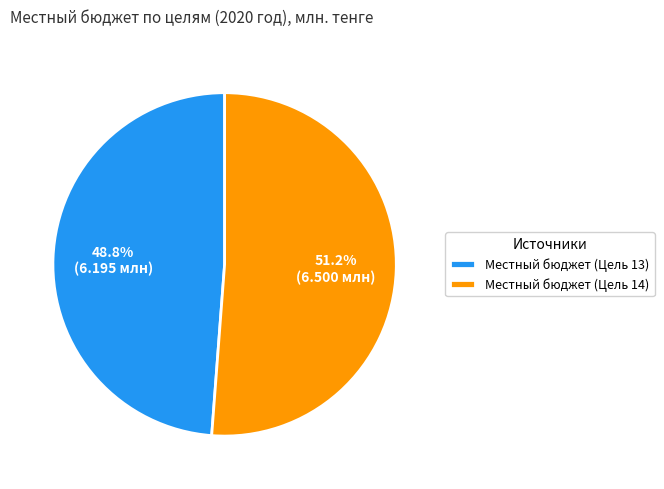

How many segments does this pie chart have?

2